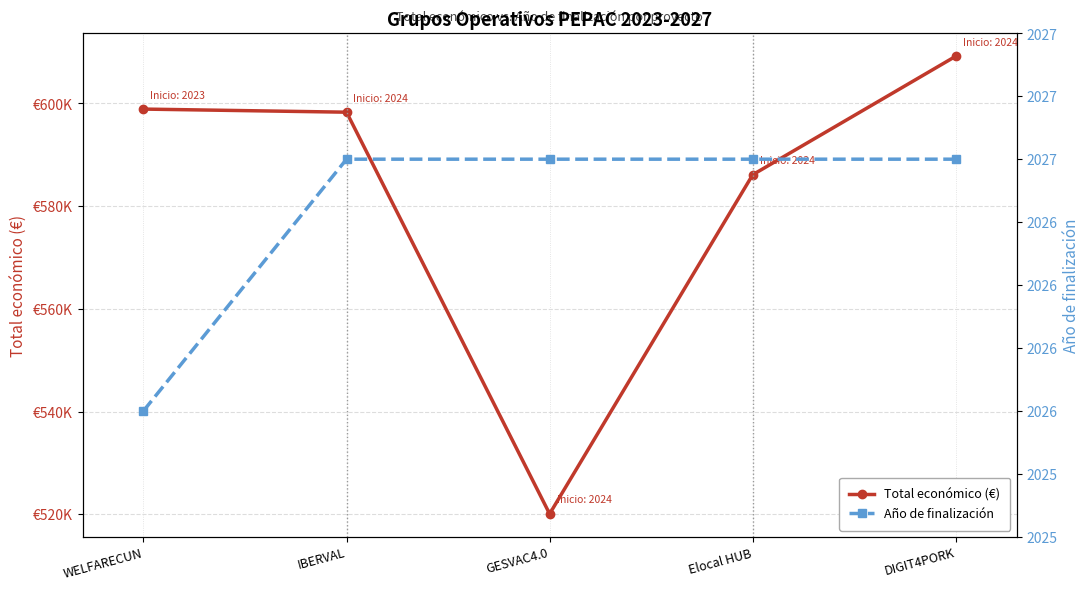

How many distinct data groups are displayed?

2